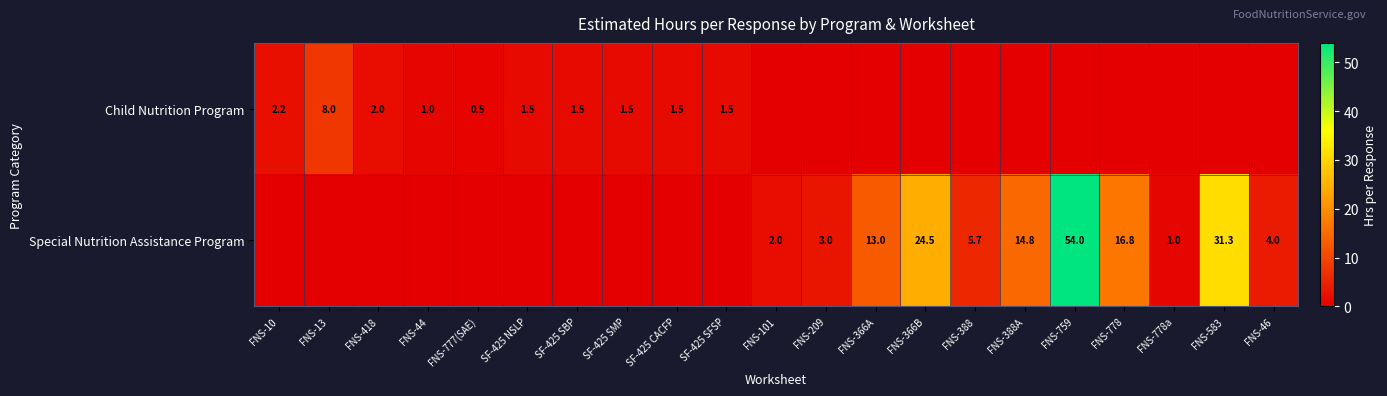

Is the value of Child Nutrition Program at SF-425 CACFP greater than the value of Special Nutrition Assistance Program at FNS-388A?

No